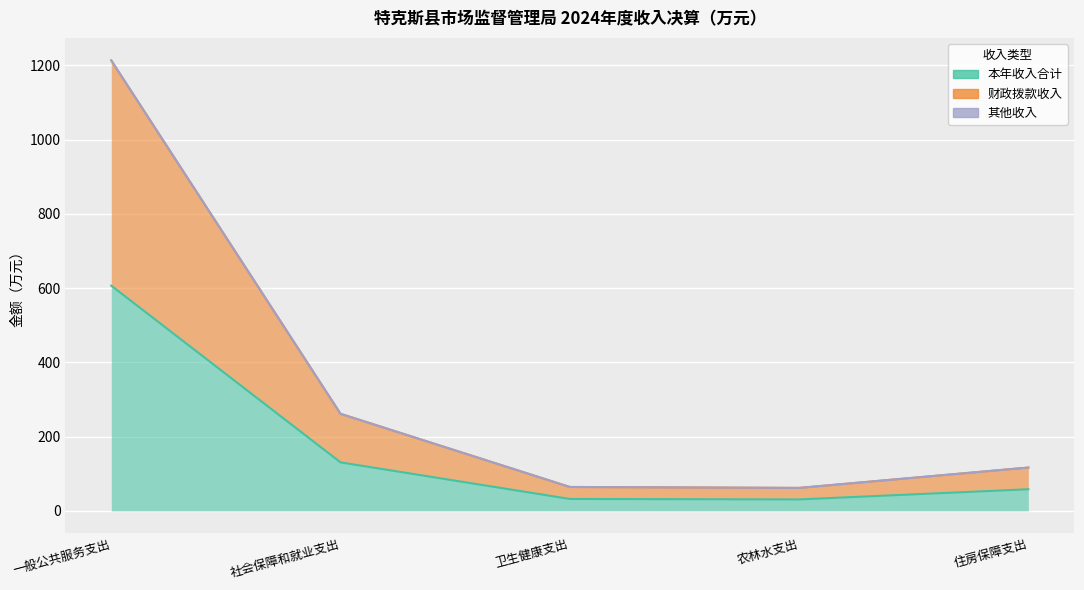

At how many categories does at least one series exceed 68?

3